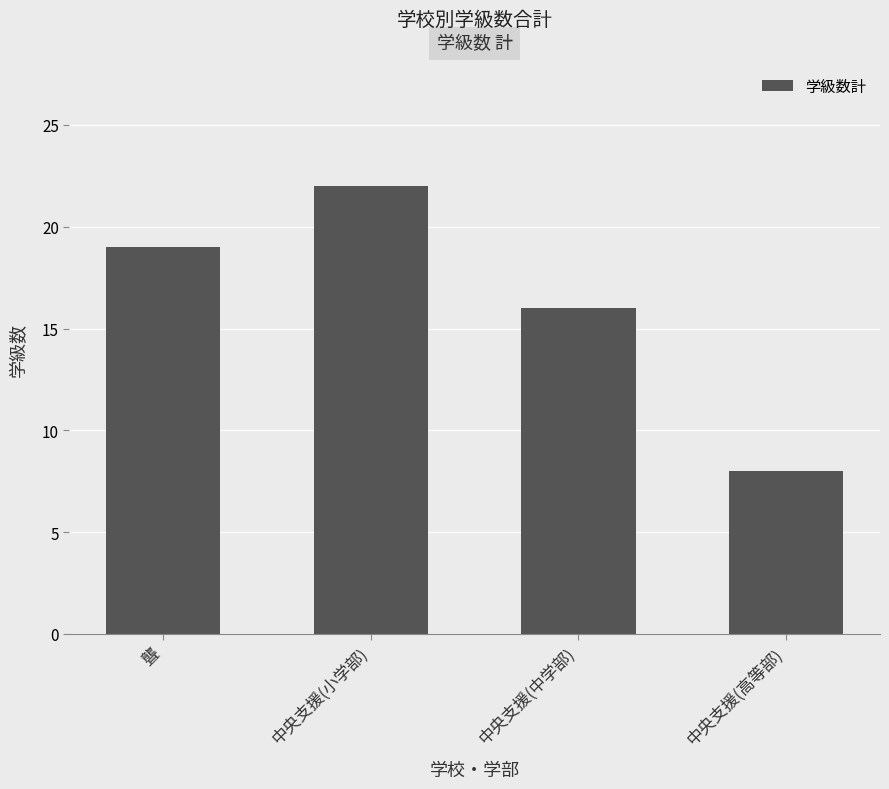

Where is the data nearest to the value 15?

中央支援(中学部)